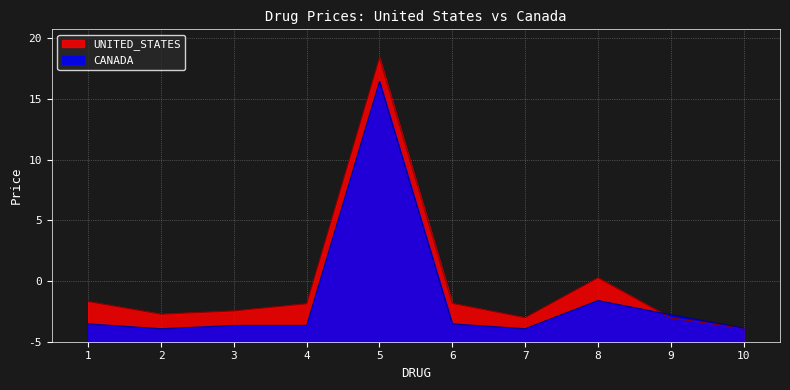

Is it true that UNITED_STATES equals 3.5 at 7?

False